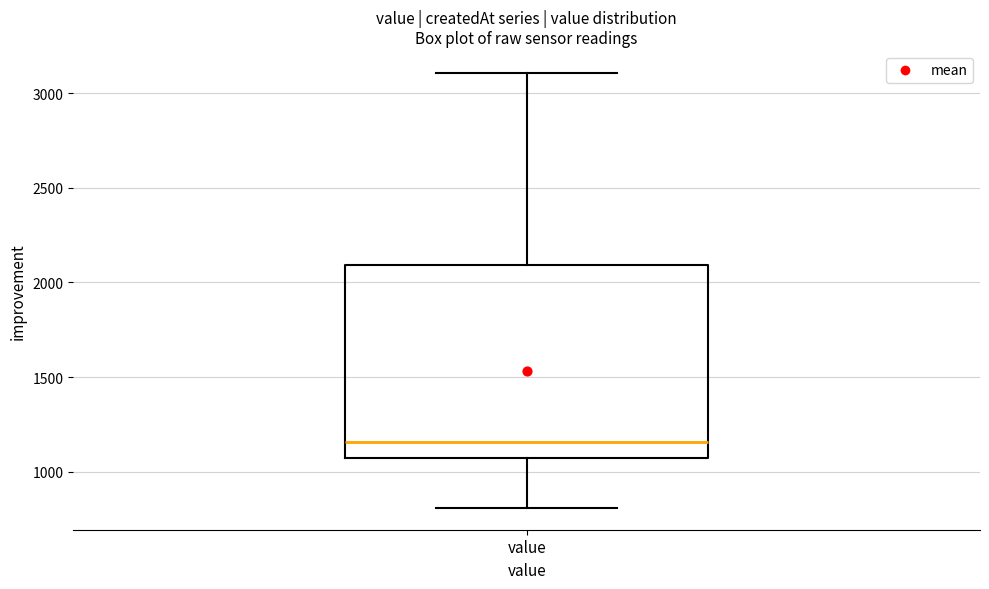

Transcribe this box plot: give where the median line is, the range the box spans, and where the two whiskers end, as read against the y-axis. The values are not printed on the chart, so give them approximately, as read against the axis.

median 1150, box 1050 to 2100, whiskers 800 to 3100